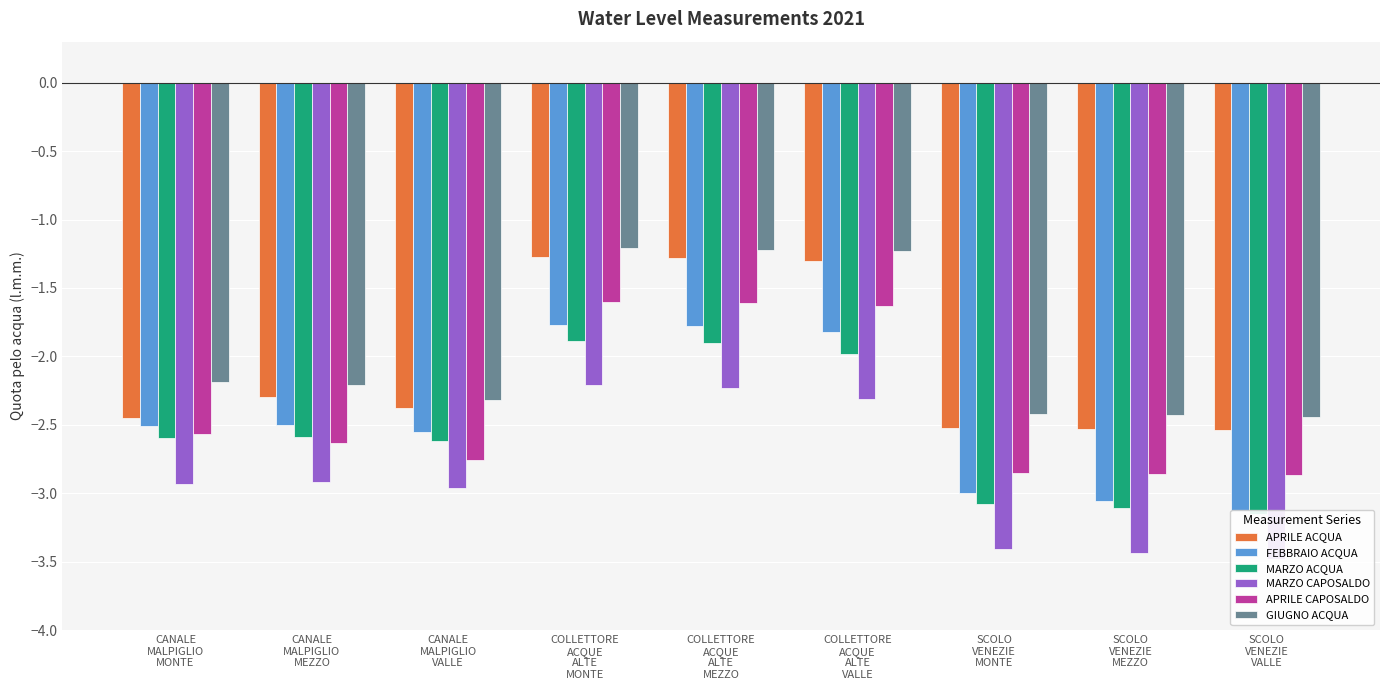

Reading left to right, transcribe all the data shown in this chart.

APRILE ACQUA: -2.5	-2.3	-2.4	-1.3	-1.3	-1.3	-2.5	-2.5	-2.5
FEBBRAIO ACQUA: -2.5	-2.5	-2.5	-1.8	-1.8	-1.8	-3.0	-3.1	-3.1
MARZO ACQUA: -2.6	-2.6	-2.6	-1.9	-1.9	-2.0	-3.1	-3.1	-3.1
MARZO CAPOSALDO: -2.9	-2.9	-3.0	-2.2	-2.2	-2.3	-3.4	-3.4	-3.5
APRILE CAPOSALDO: -2.6	-2.6	-2.8	-1.6	-1.6	-1.6	-2.9	-2.9	-2.9
GIUGNO ACQUA: -2.2	-2.2	-2.3	-1.2	-1.2	-1.2	-2.4	-2.4	-2.4